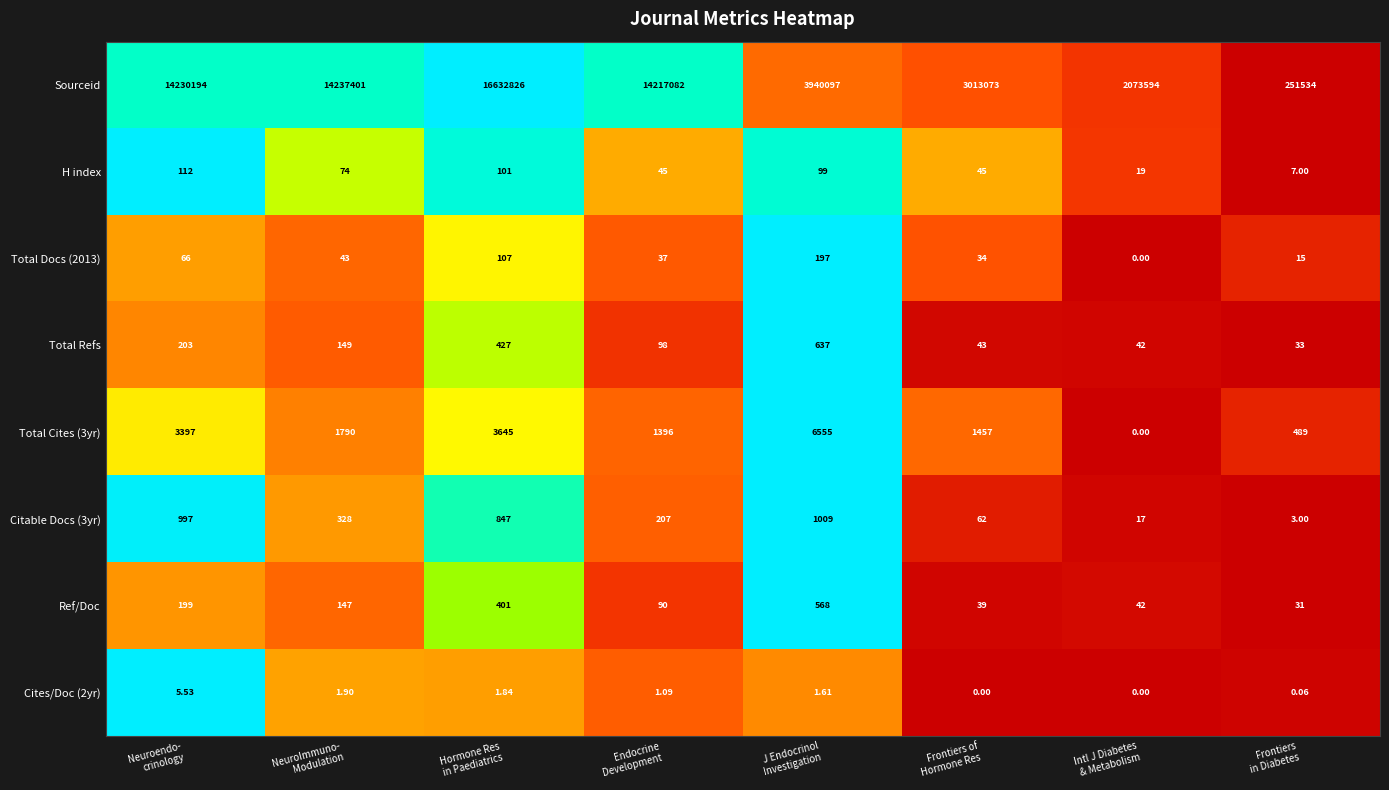

Which series has the largest range (max minus min)?

Sourceid